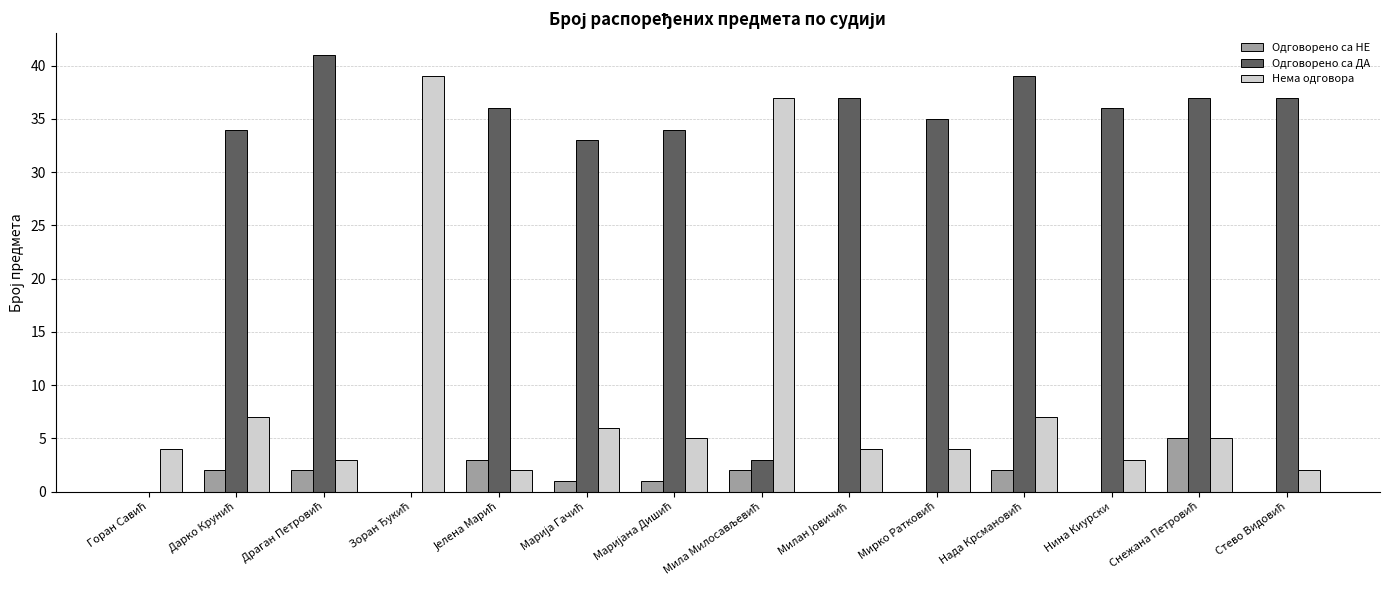

Which series has the largest total across all categories?

Одговорено са ДА